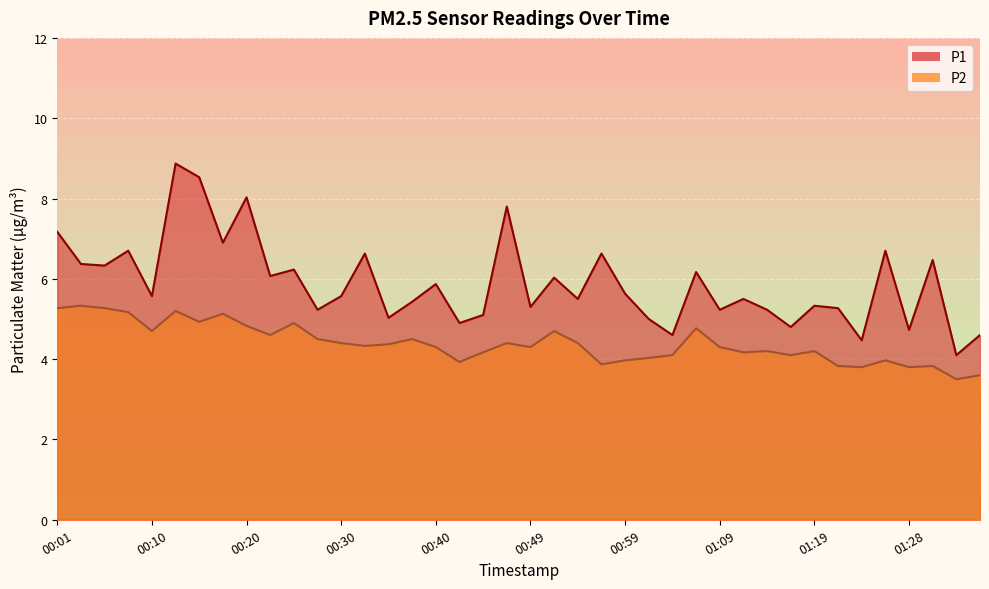

Is the value of P1 at 00:06 greater than the value of P2 at 00:03?

Yes